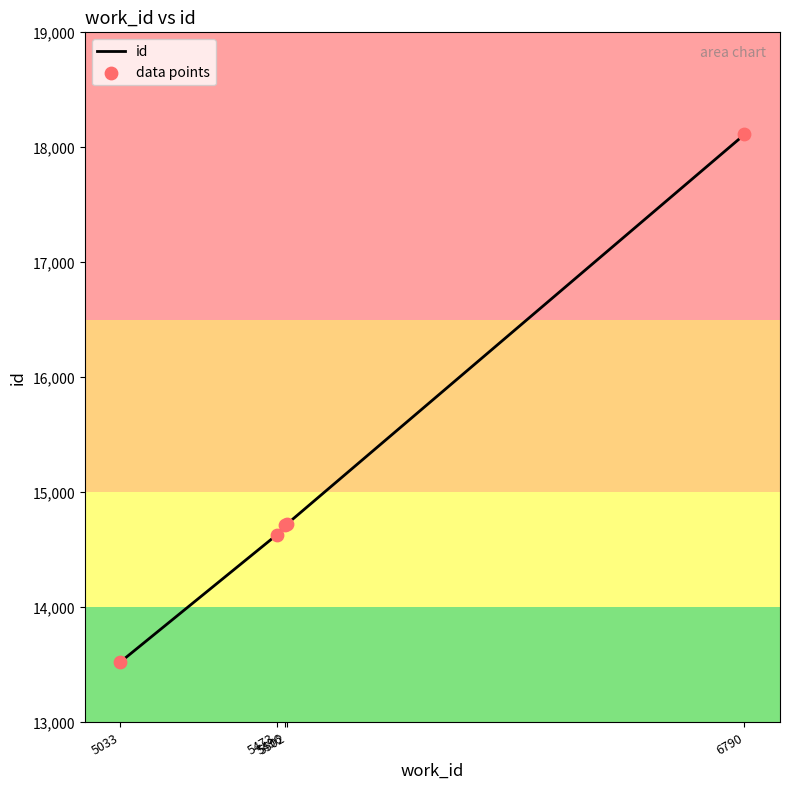

Approximately how many times larger is the value at 6790 compared to 5502?

1.2